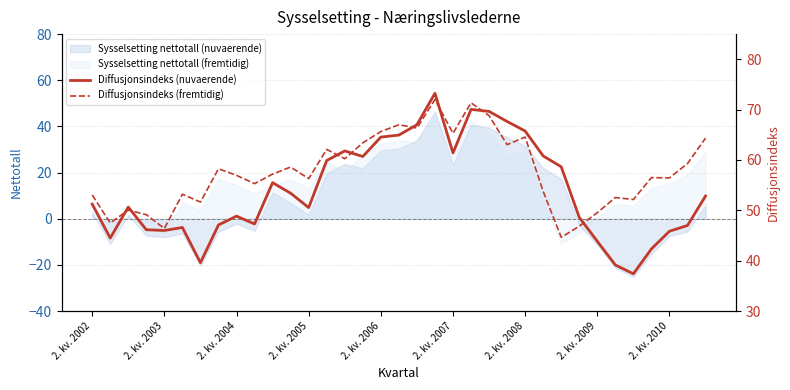

The Diffusjonsindeks (nuvaerende) series shows 62.2 at 33. True or false?

False